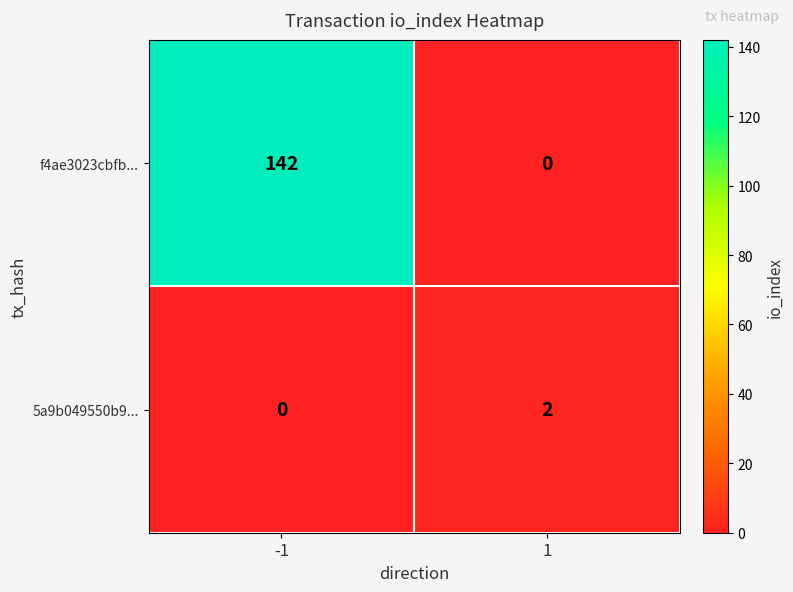

What is the approximate value of f4ae3023cbfb... at -1?

142